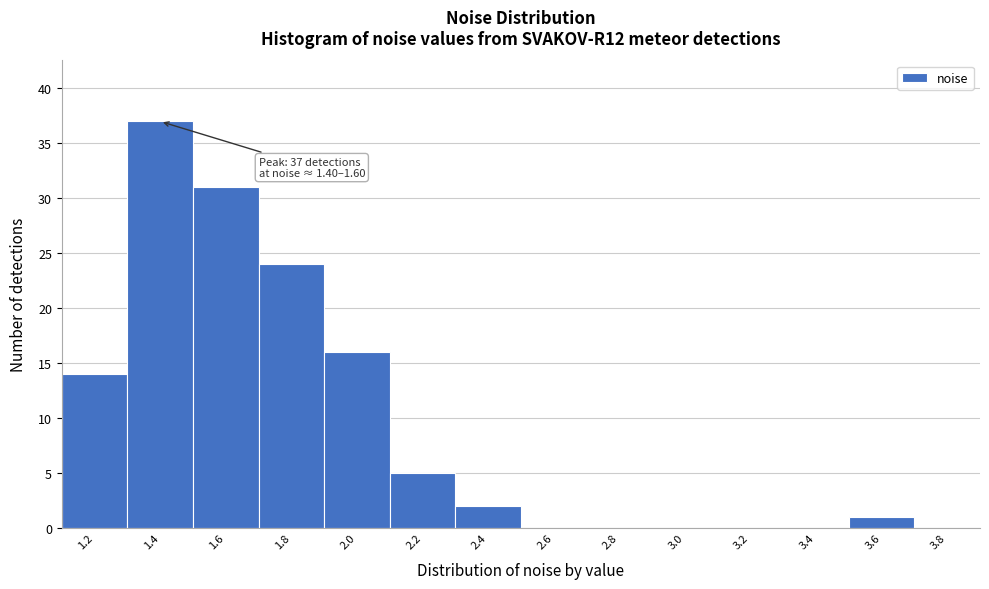

Reading left to right, transcribe all the data shown in this chart.

1.2=14	1.4=37	1.6=31	1.8=24	2.0=16	2.2=5	2.4=2	2.6=0	2.8=0	3.0=0	3.2=0	3.4=0	3.6=1	3.8=0